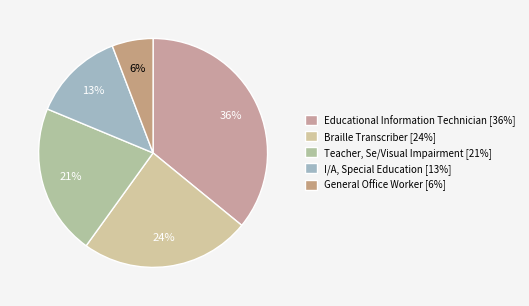

What percentage is the Braille Transcriber slice, to the nearest percent?

24%